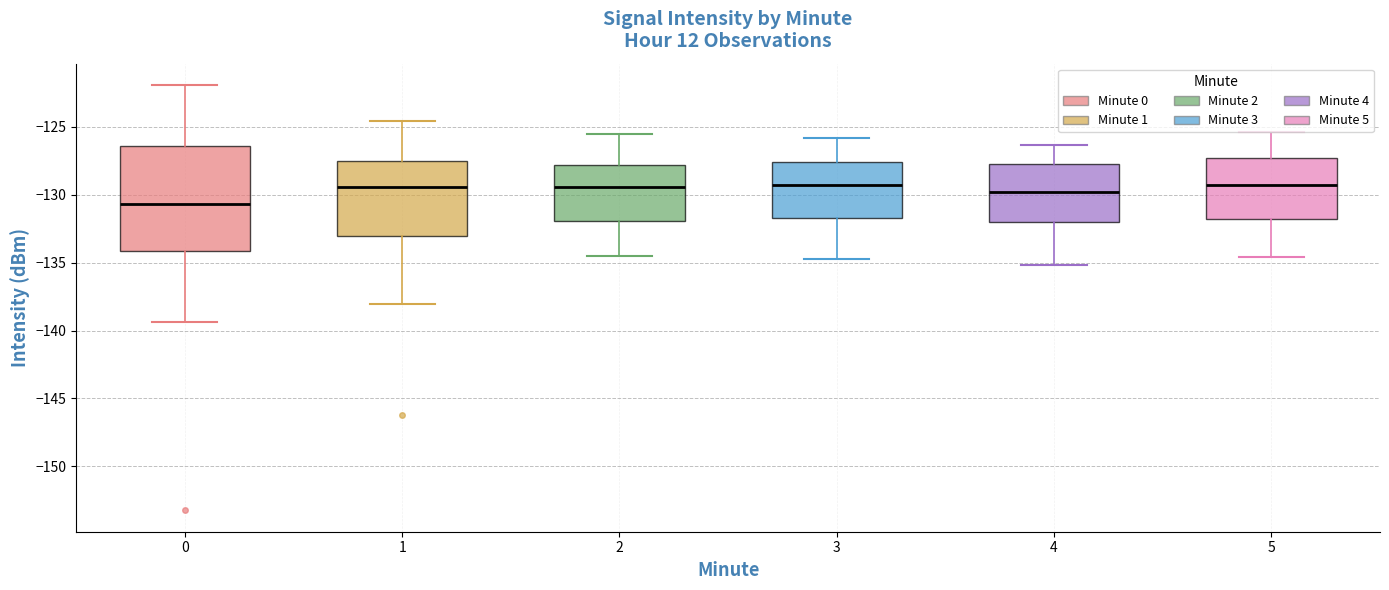

Reading left to right, transcribe this box plot: for each box, give where its median line is, the range the box spans, and where its two whiskers end, as read against the y-axis. The values are not printed on the chart, so give them approximately, as read against the axis.

0: median -130.5, box -134.0 to -126.5, whiskers -139.5 to -122.0
1: median -129.5, box -133.0 to -127.5, whiskers -138.0 to -124.5
2: median -129.5, box -132.0 to -128.0, whiskers -134.5 to -125.5
3: median -129.0, box -131.5 to -127.5, whiskers -134.5 to -126.0
4: median -130.0, box -132.0 to -127.5, whiskers -135.0 to -126.5
5: median -129.5, box -132.0 to -127.5, whiskers -134.5 to -125.5